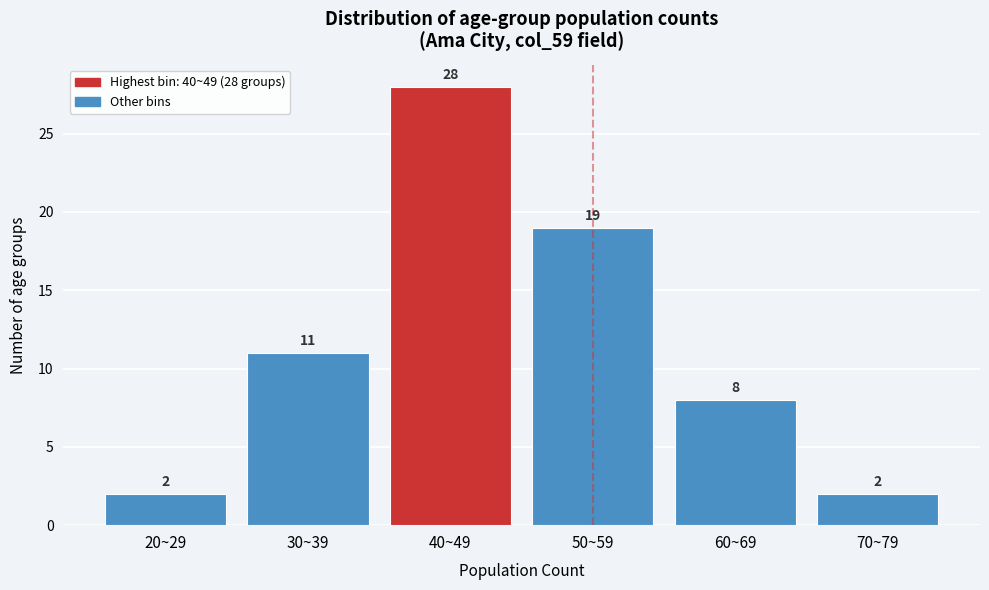

Reading left to right, what are all the values shown in this chart?

2	11	28	19	8	2